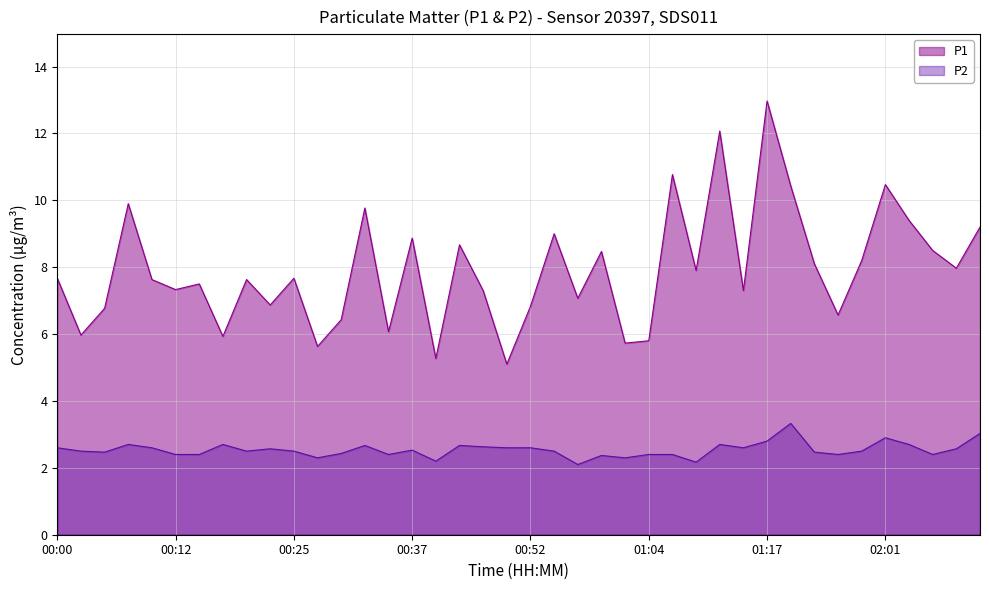

What is the total value across all series at 11?

7.9